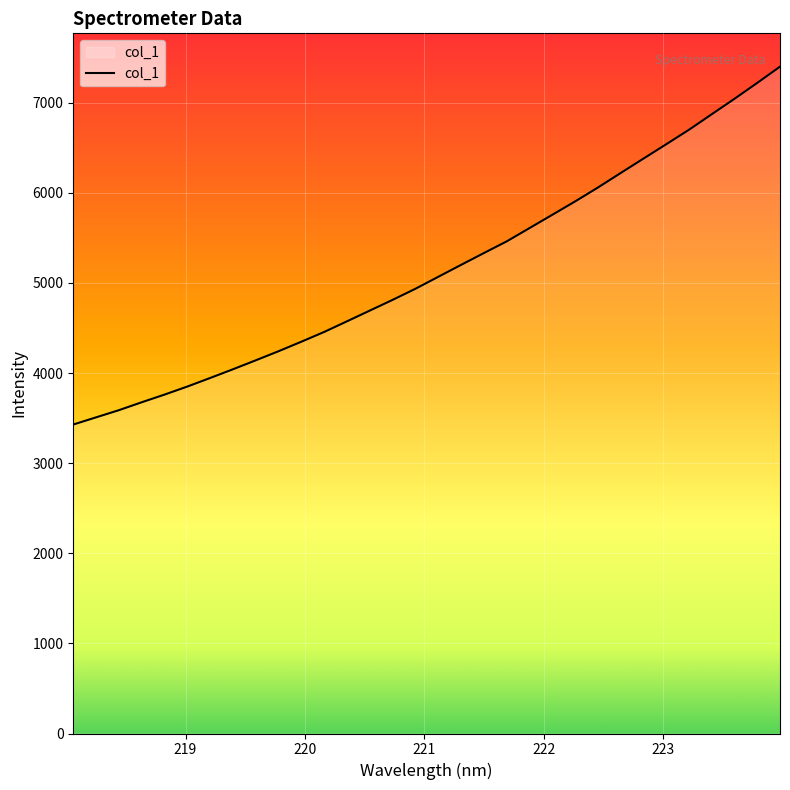

What is the maximum value shown in the chart?

7398.9